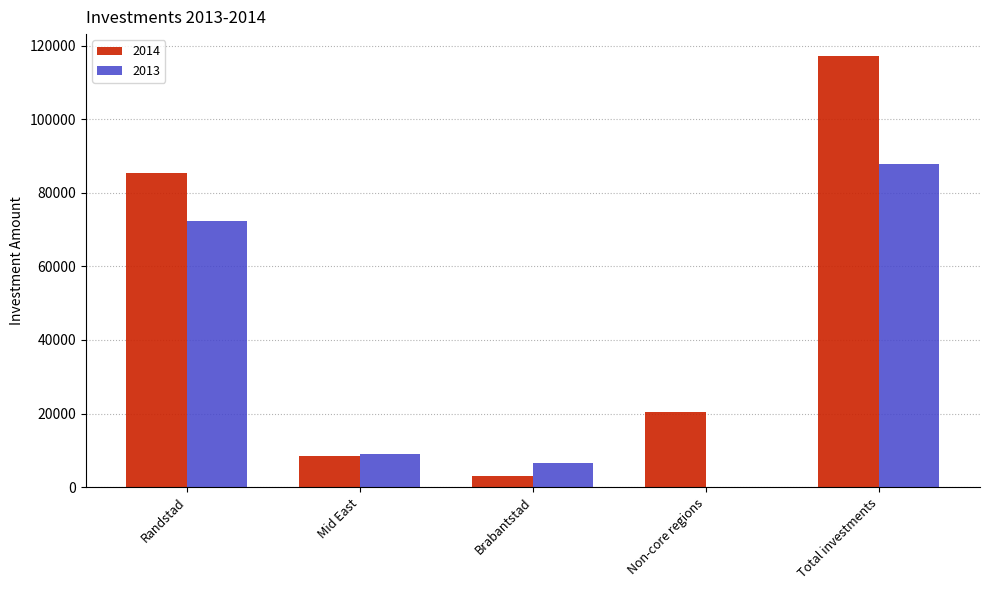

How many values in 2013 are above zero?

4